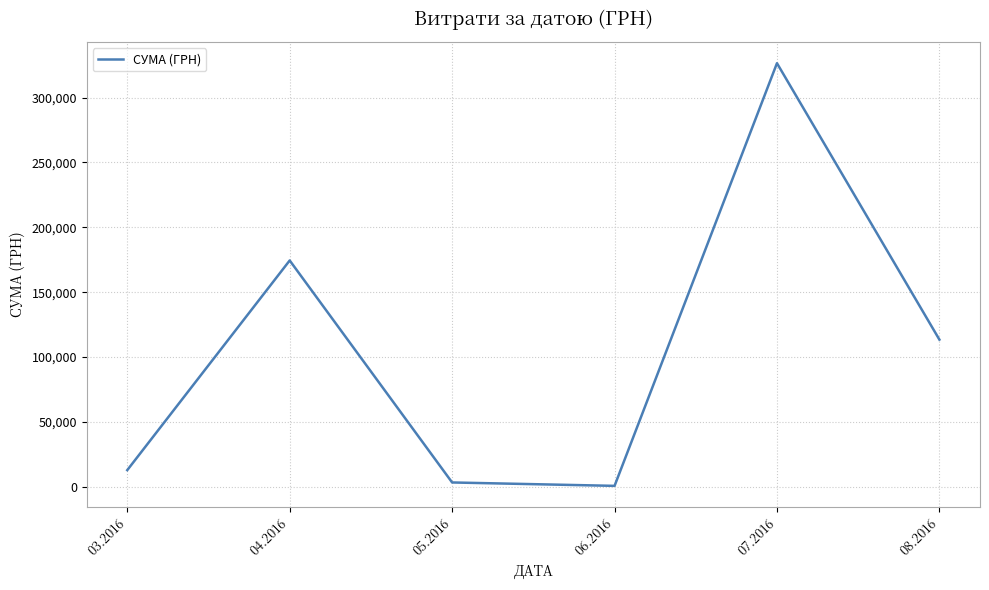

Is it true that the value at 04.2016 is 174434.8?

True